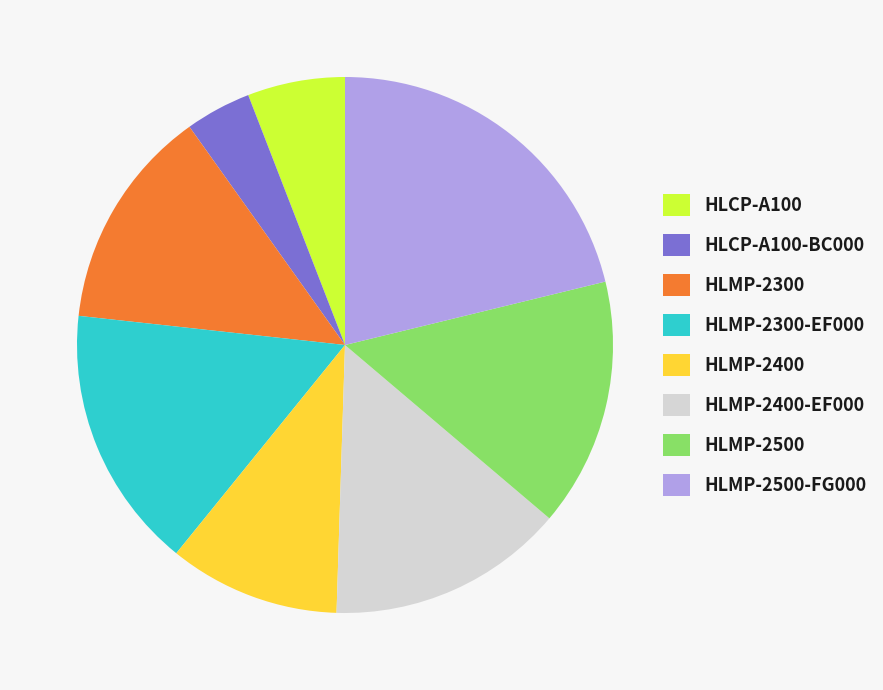

What is the smallest slice in the pie chart?

HLCP-A100-BC000